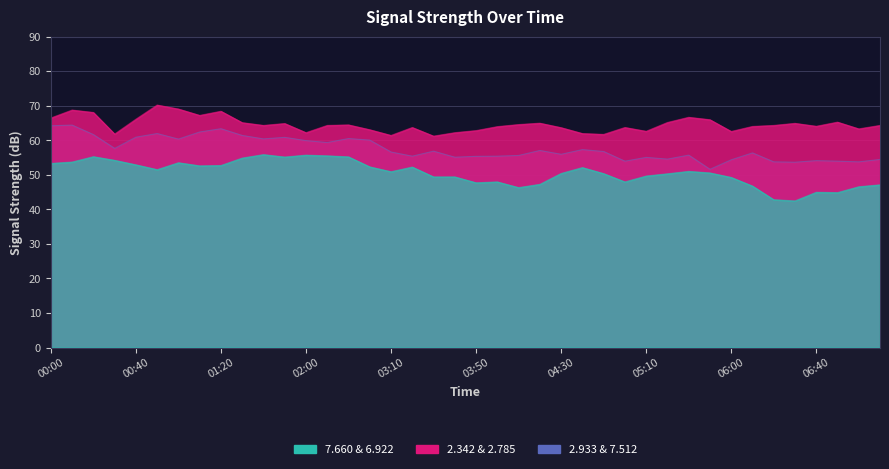

How many times do 2.785 and 2.933 cross each other?

11